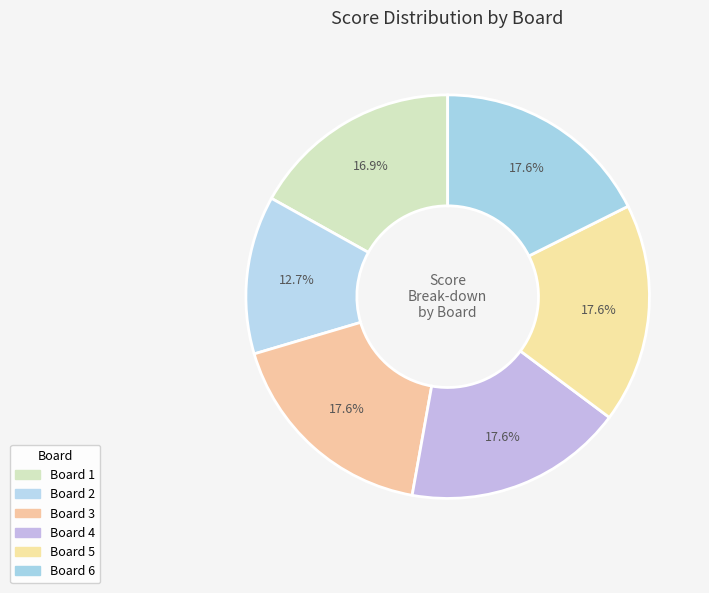

Approximately how many times larger is the value at Board 3 compared to Board 6?

1.0